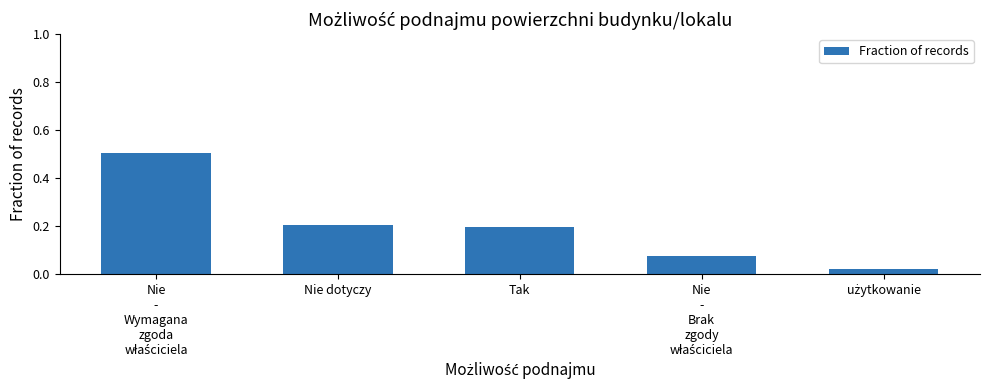

What is the difference between the maximum and minimum values?

0.5